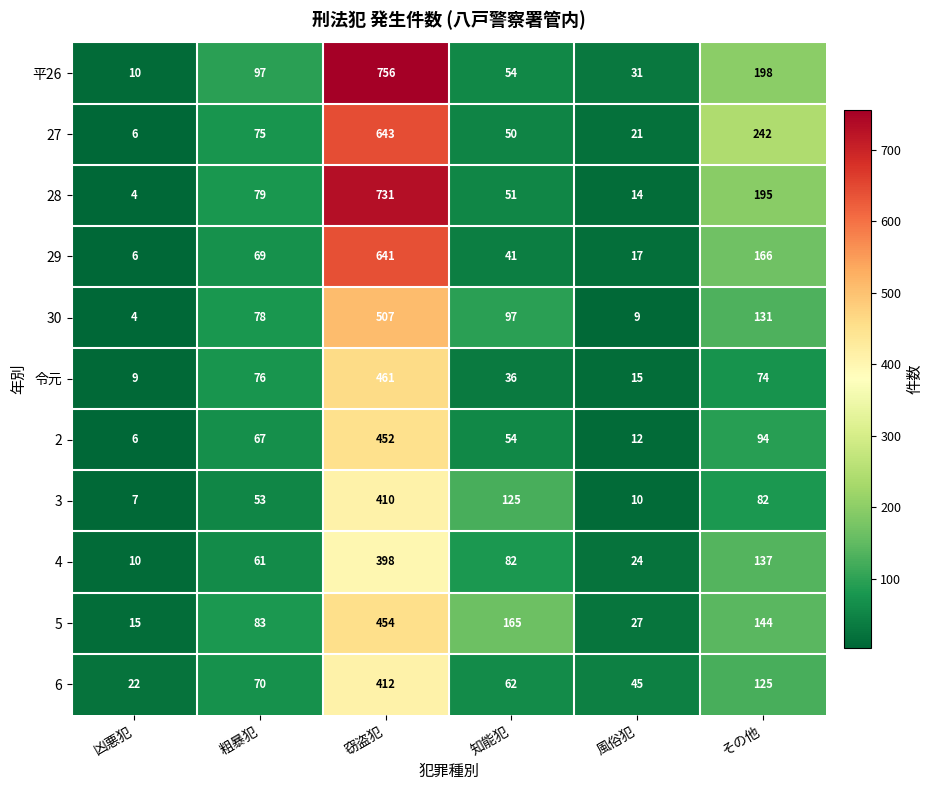

True or false: 平26 has a value of 16 at 凶悪犯.

False